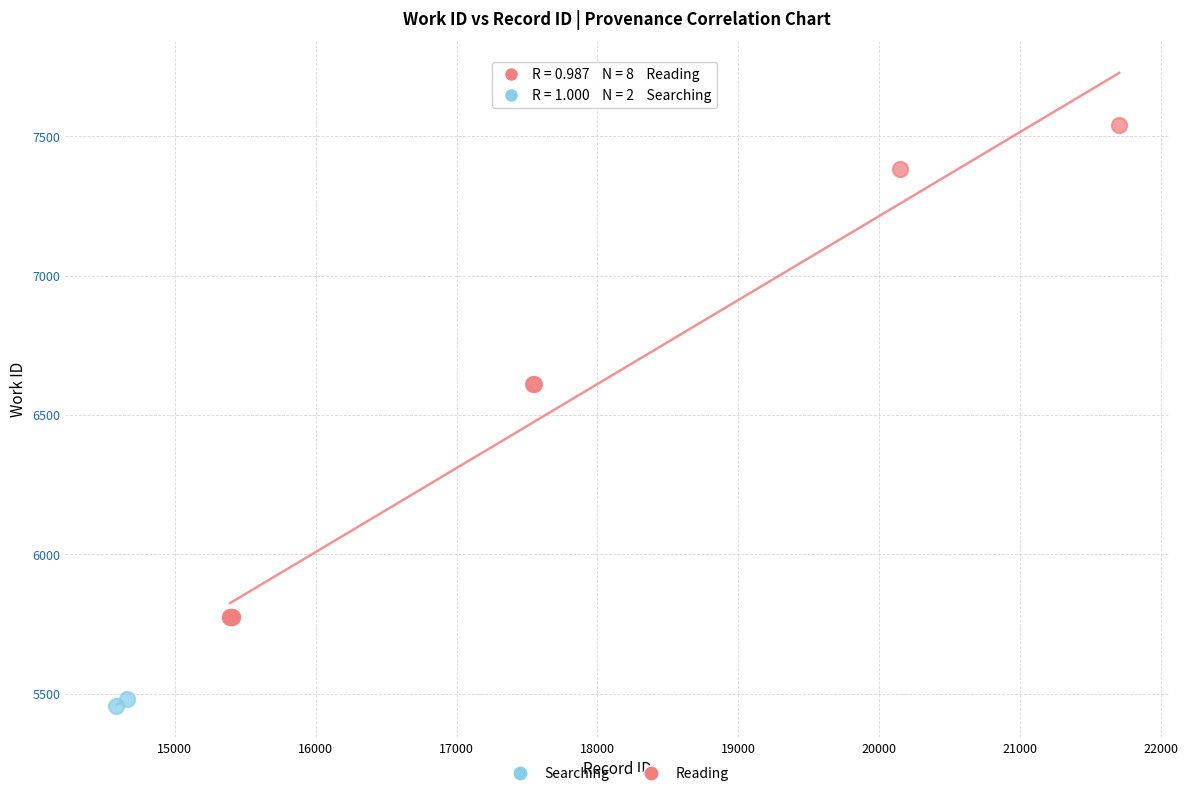

What are all the series names shown in the legend?

Searching, Reading